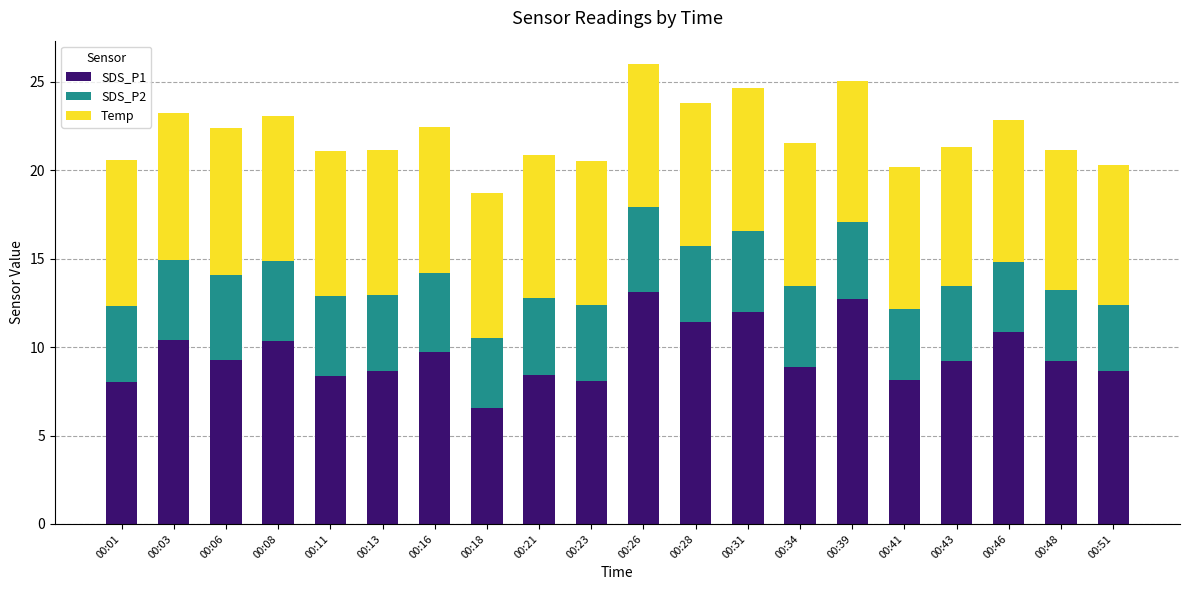

Which category has the lowest value in the SDS_P1 series?

00:18